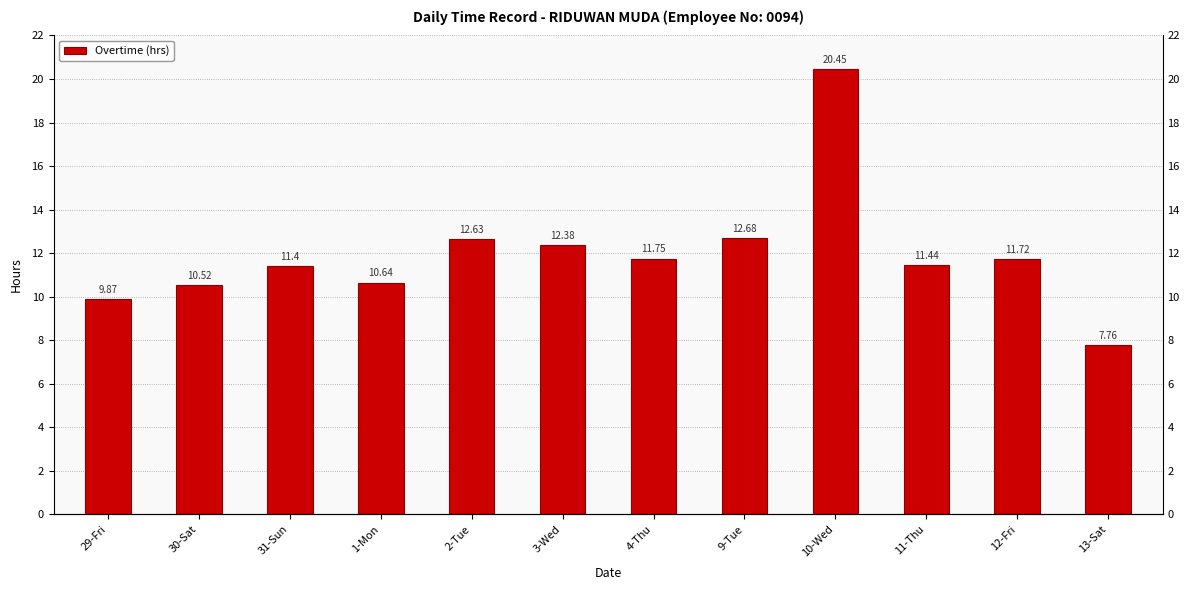

What is the label of the 5th bar from the left?

2-Tue